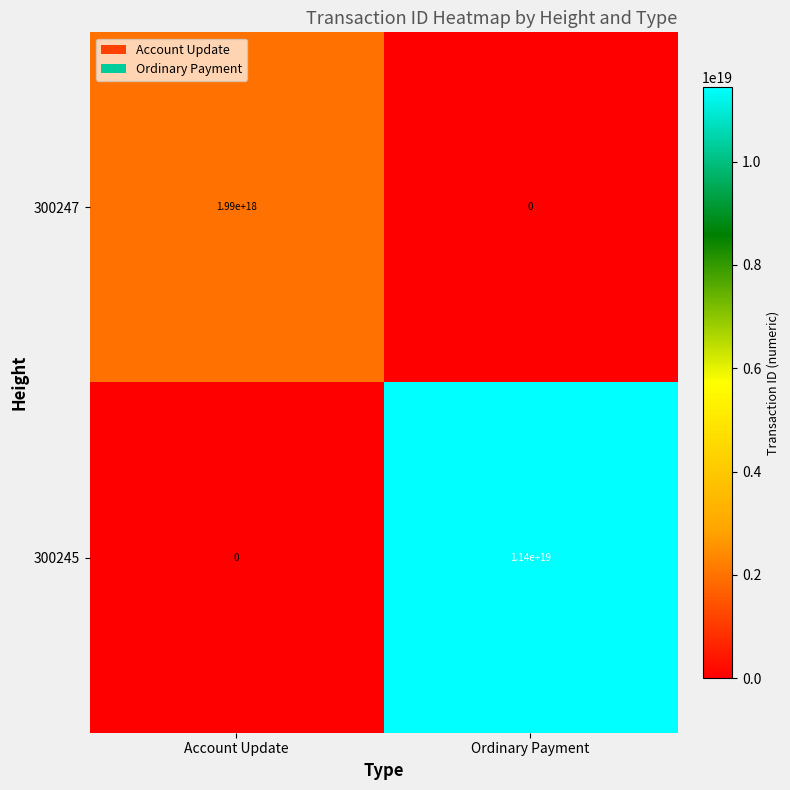

Is it true that 300247 equals 0 at Ordinary Payment?

True